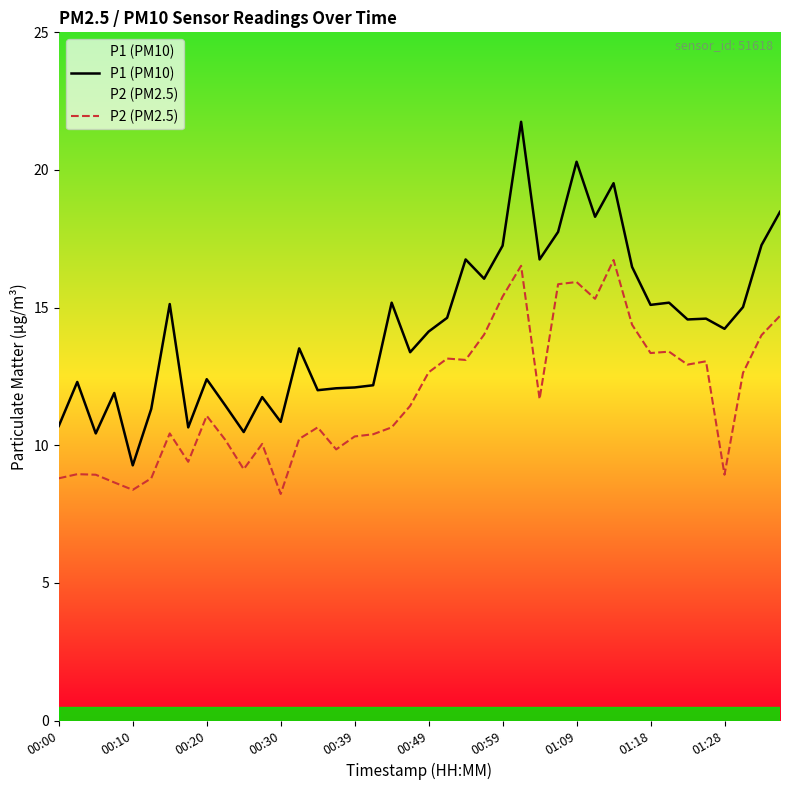

At which category is the sum across all series the highest?

25